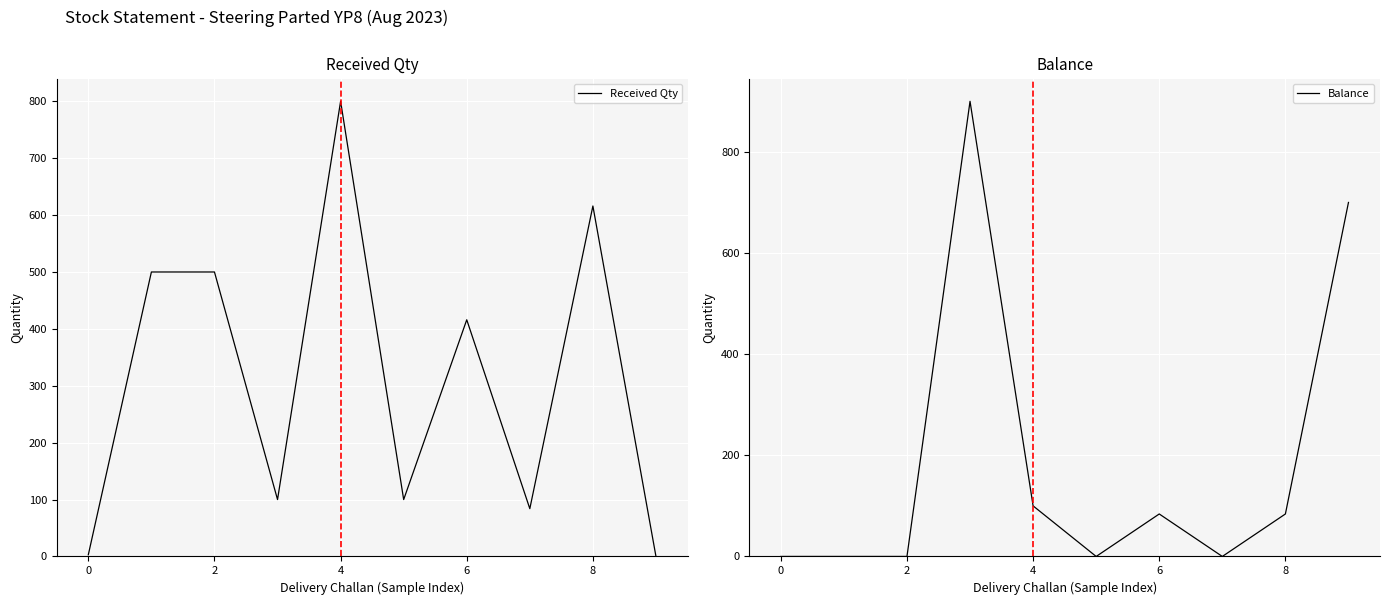

What is the greatest value displayed?

900